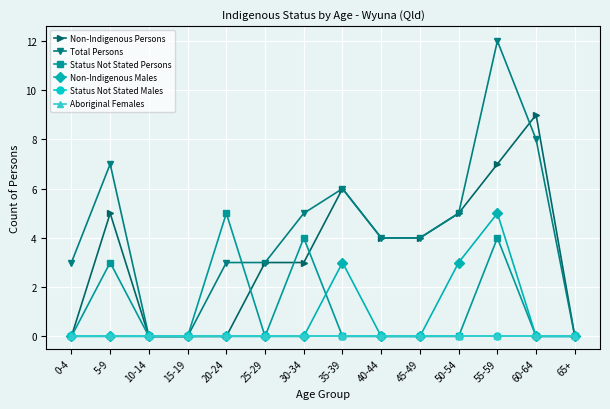

What is the label of the 8th point from the right?

30-34